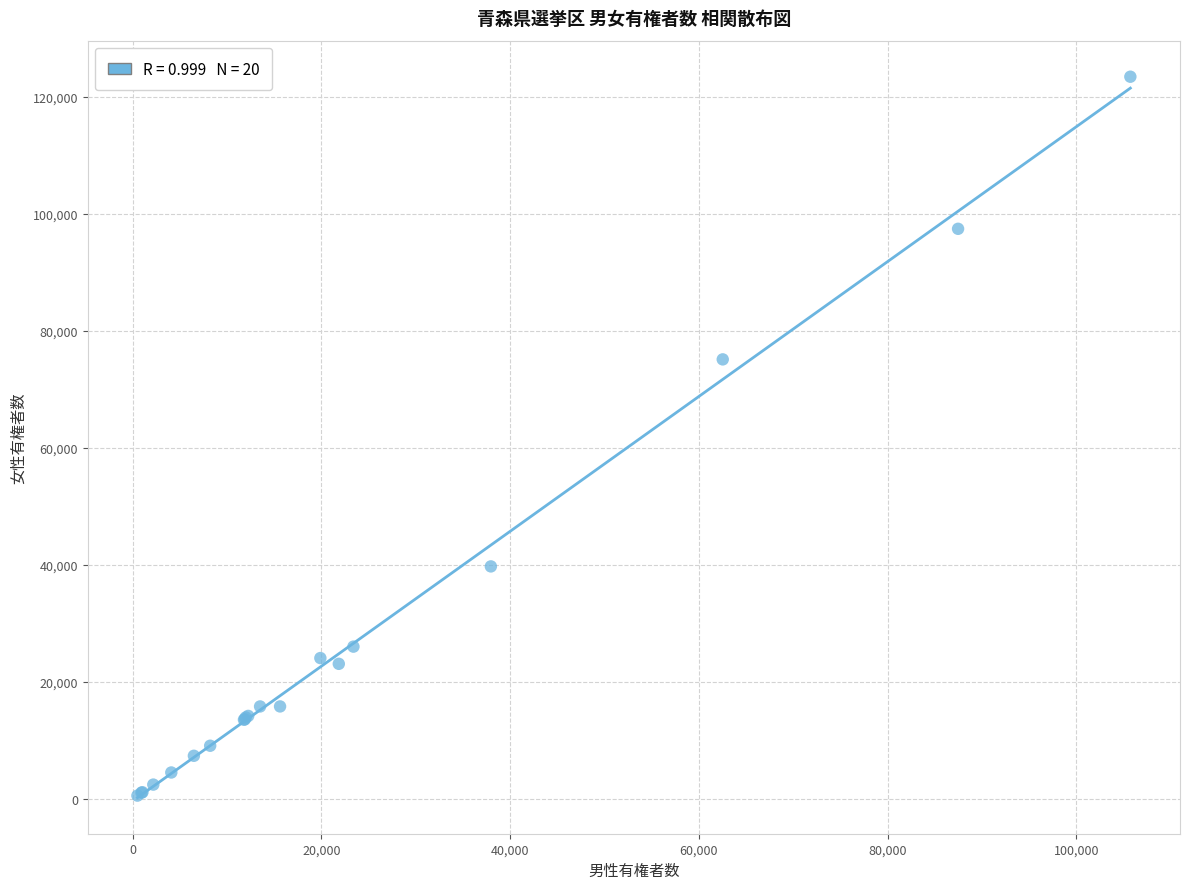

What Y value in the scatter plot is closest to 61962?

75083